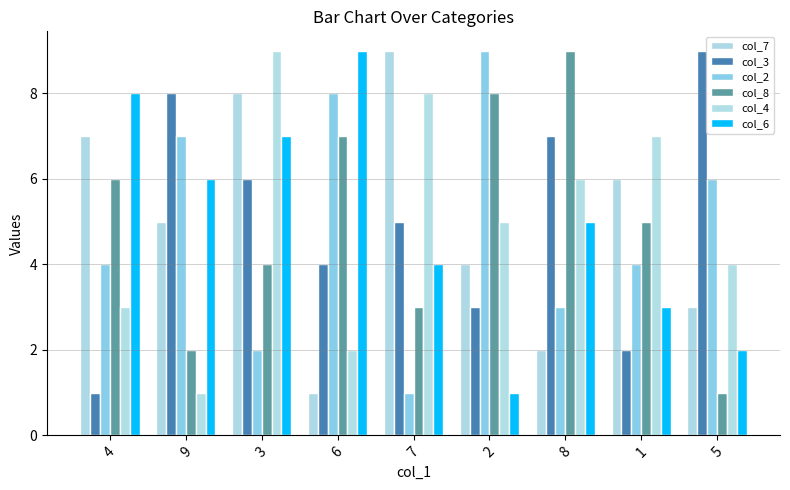

Reading left to right, what are all the values shown in this chart?

col_7: 4=7	9=5	3=8	6=1	7=9	2=4	8=2	1=6	5=3
col_3: 4=1	9=8	3=6	6=4	7=5	2=3	8=7	1=2	5=9
col_2: 4=4	9=7	3=2	6=8	7=1	2=9	8=3	1=4	5=6
col_8: 4=6	9=2	3=4	6=7	7=3	2=8	8=9	1=5	5=1
col_4: 4=3	9=1	3=9	6=2	7=8	2=5	8=6	1=7	5=4
col_6: 4=8	9=6	3=7	6=9	7=4	2=1	8=5	1=3	5=2